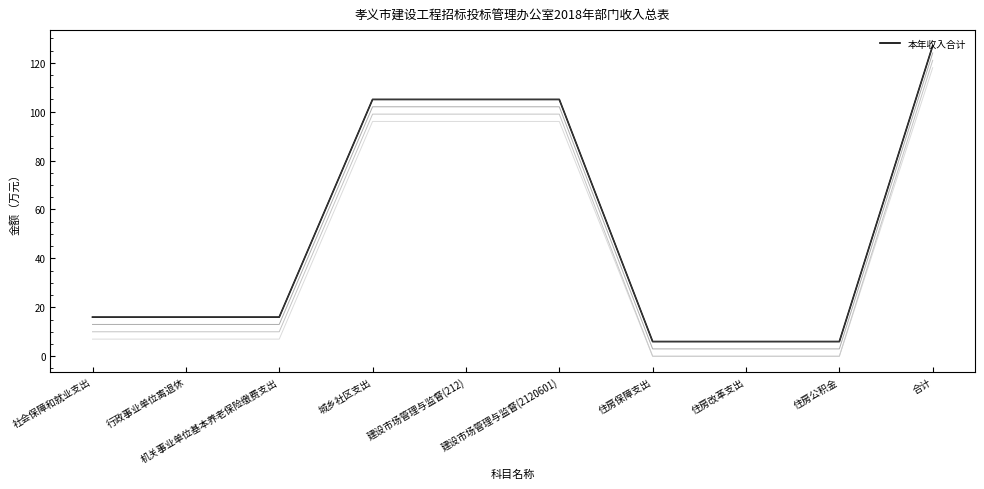

Which has a higher value, 机关事业单位基本养老保险缴费支出 or 城乡社区支出?

城乡社区支出